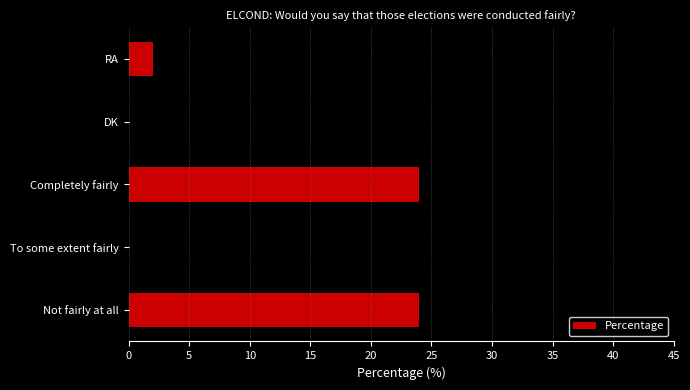

Where is the data nearest to the value 17?

DK